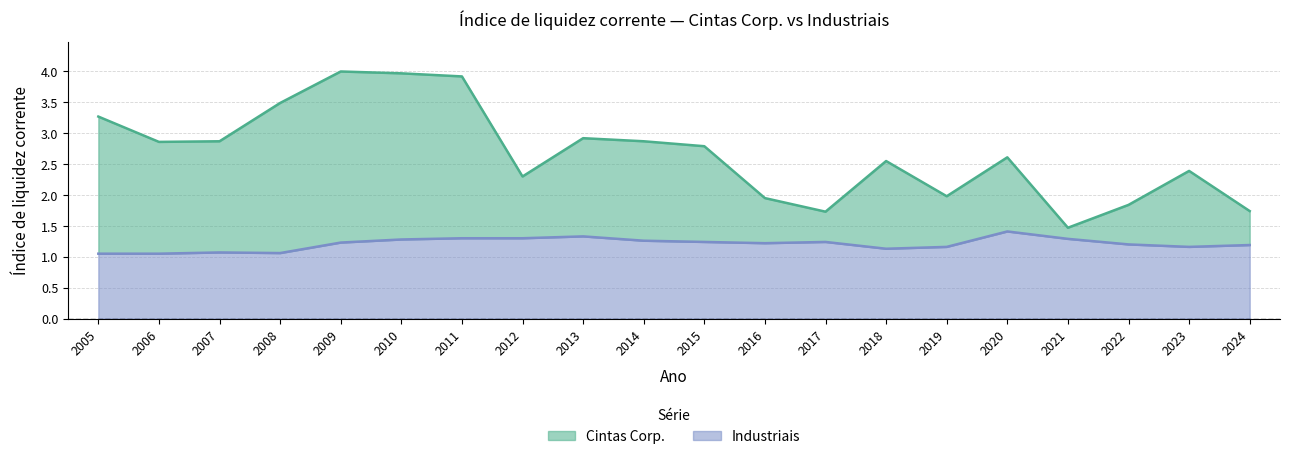

How many interior local peaks does the Industriais series have?

4